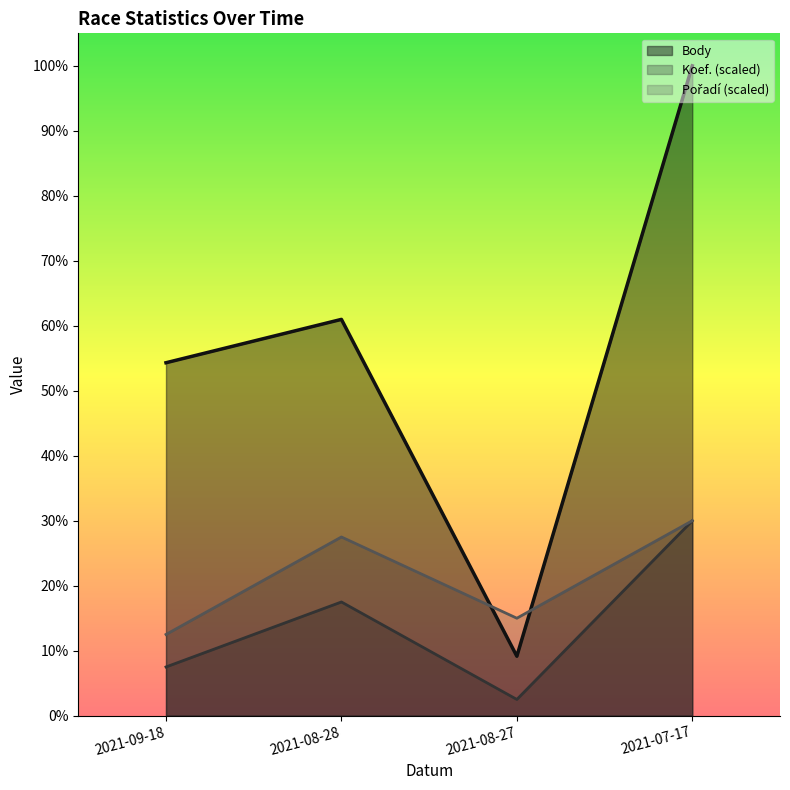

Does the chart display data point markers on the line(s)?

No